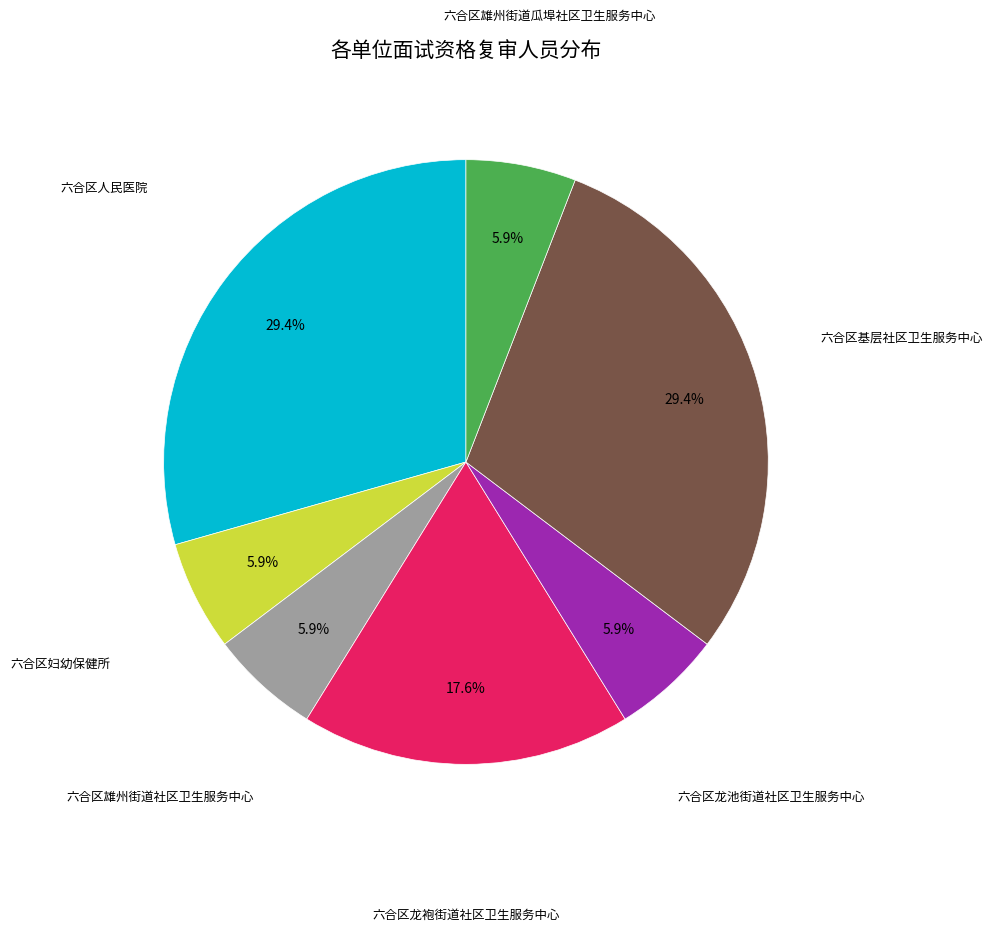

Count the number of slices in the pie.

7